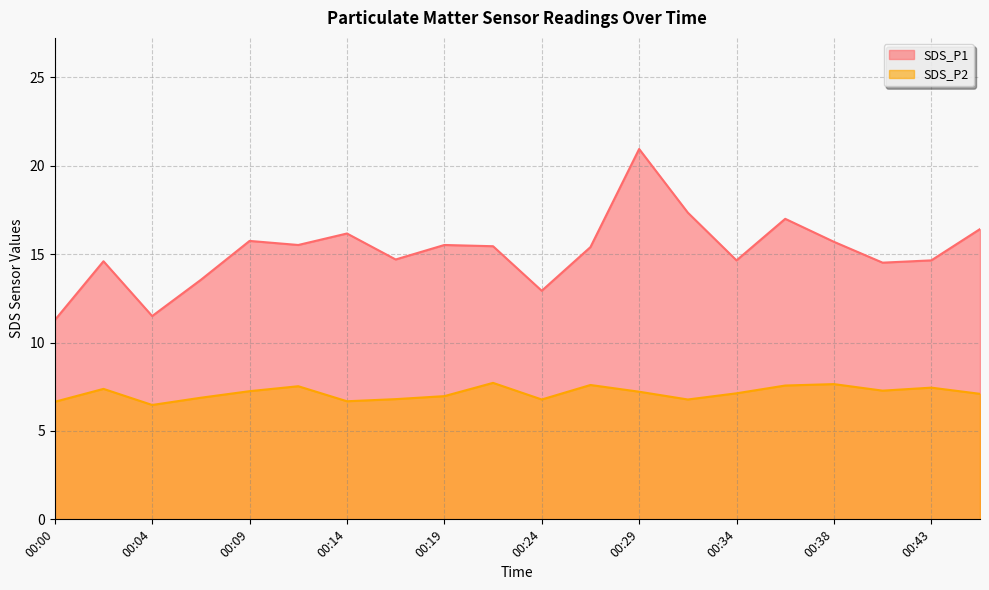

Reading left to right, extract all data points from this chart.

SDS_P1: 00:00=11.3	00:02=14.6	00:04=11.5	00:07=13.6	00:09=15.8	00:12=15.5	00:14=16.2	00:16=14.7	00:19=15.5	00:21=15.4	00:24=12.9	00:26=15.4	00:29=20.9	00:31=17.4	00:34=14.7	00:36=17.0	00:38=15.7	00:41=14.5	00:43=14.7	00:46=16.4
SDS_P2: 00:00=6.7	00:02=7.4	00:04=6.5	00:07=6.9	00:09=7.2	00:12=7.5	00:14=6.7	00:16=6.8	00:19=7.0	00:21=7.7	00:24=6.8	00:26=7.6	00:29=7.2	00:31=6.8	00:34=7.1	00:36=7.6	00:38=7.7	00:41=7.3	00:43=7.5	00:46=7.1